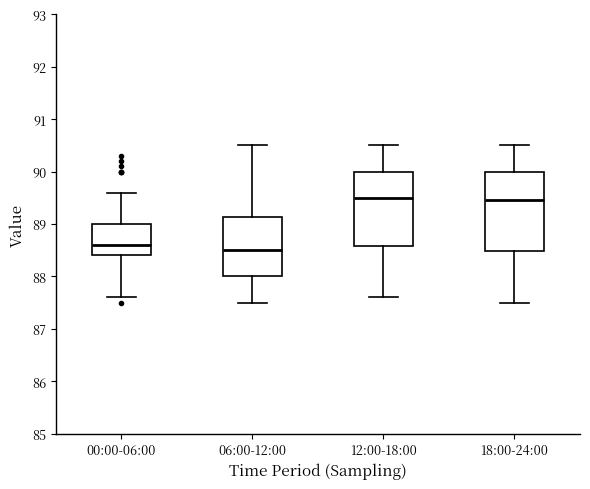

Where does the lower whisker of the box for 18:00-24:00 end on the y-axis? The values are not printed on the chart, so give them approximately, as read against the axis.

87.5